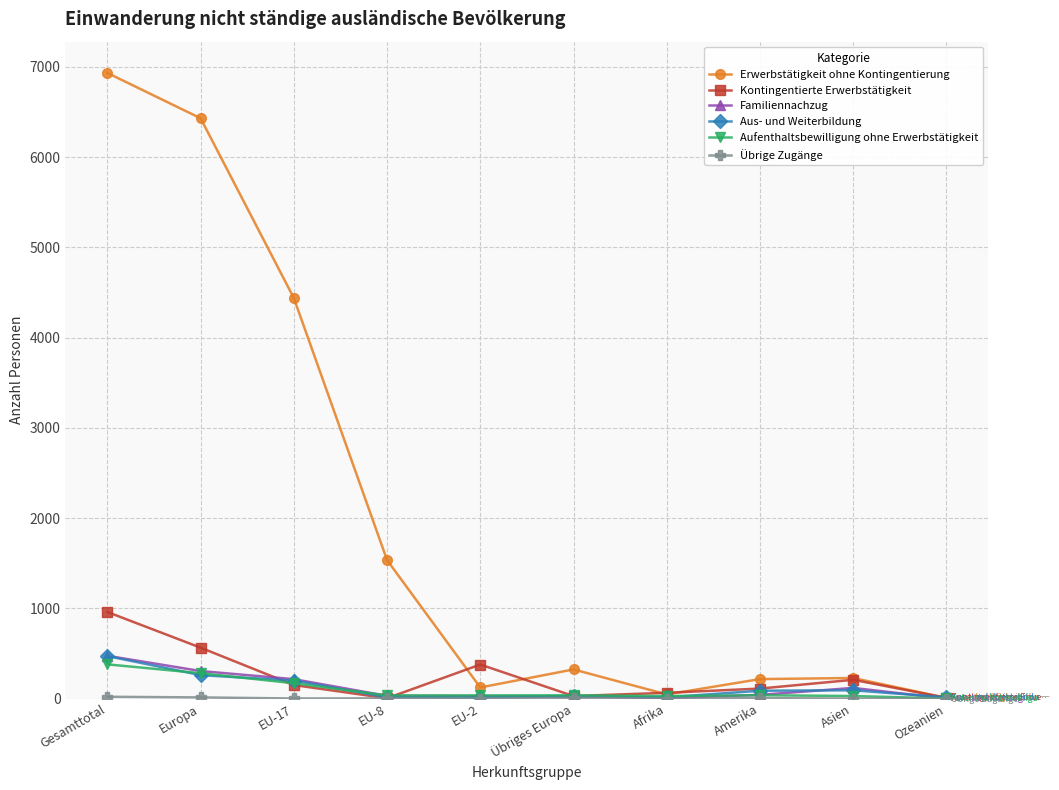

At which category is the sum across all series the highest?

Gesamttotal